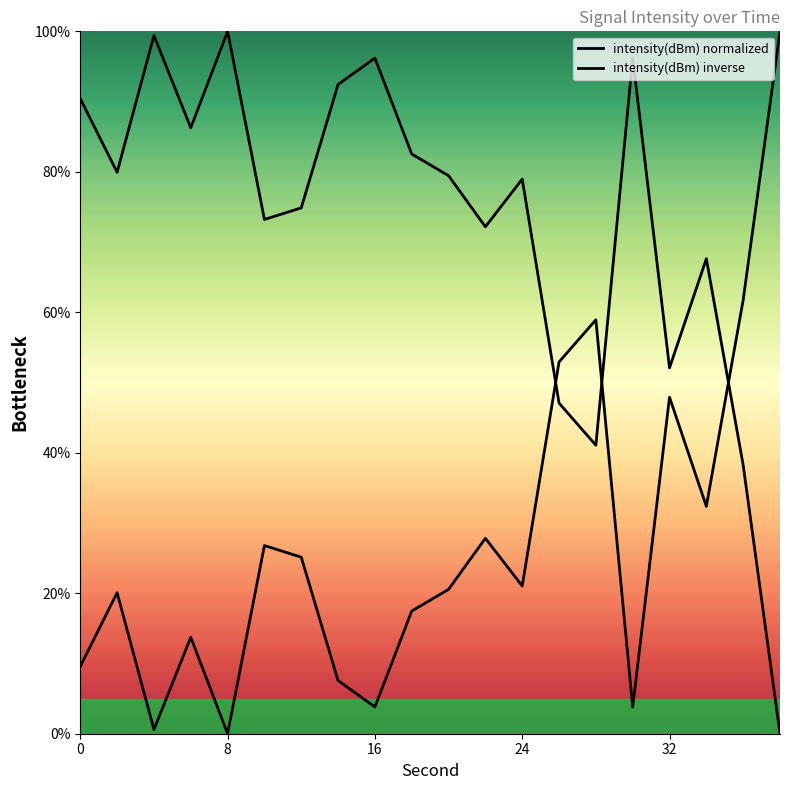

How many lines are shown in the chart?

2